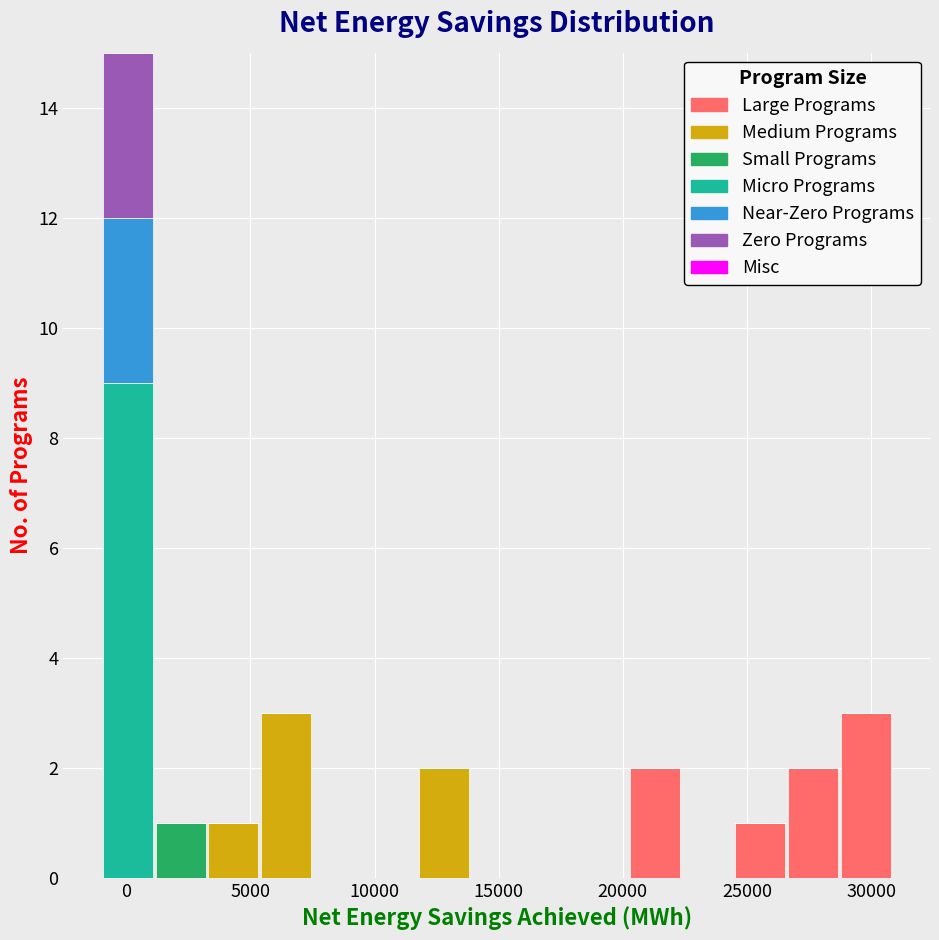

Reading left to right, transcribe this chart: for each stacked bar, give the range it covers on the x-axis and its total height. Neither the bar edges nor the heights are printed on the chart, so give them approximately, as read against the axes.

-1000 to 1000: 15
1000 to 3000: 1
3000 to 5500: 1
5500 to 7500: 3
7500 to 9500: 0
9500 to 11500: 0
11500 to 14000: 2
14000 to 16000: 0
16000 to 18000: 0
18000 to 20000: 0
20000 to 22500: 2
22500 to 24500: 0
24500 to 26500: 1
26500 to 28500: 2
28500 to 31000: 3